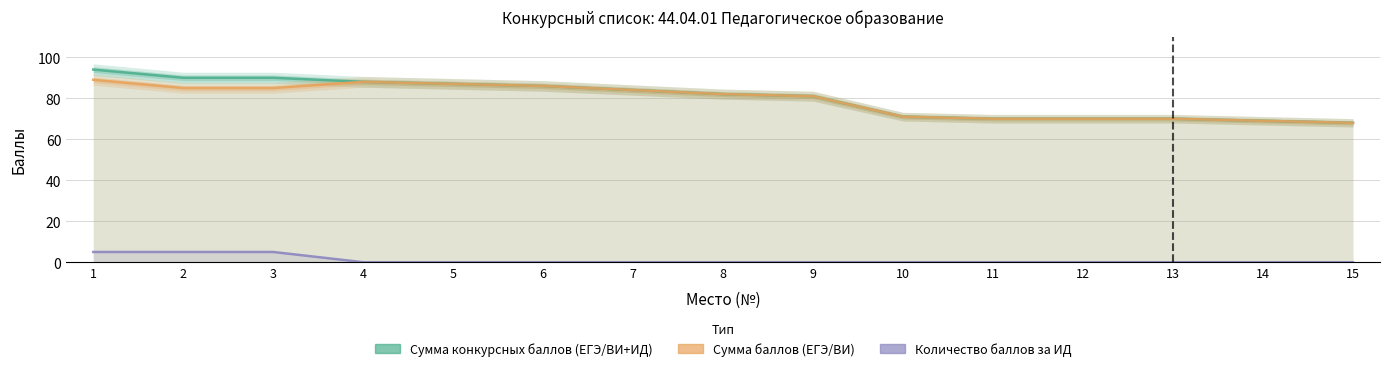

True or false: Количество баллов за ИД and Сумма конкурсных баллов (ЕГЭ/ВИ+ИД) intersect in this chart.

False